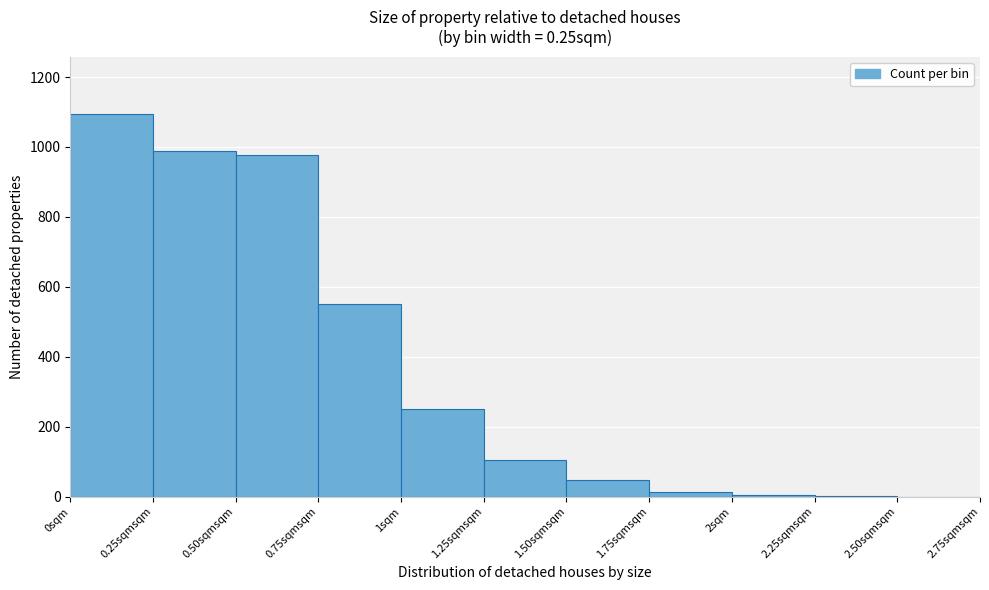

Is it true that the value at 2.50sqmsqm is 0?

True